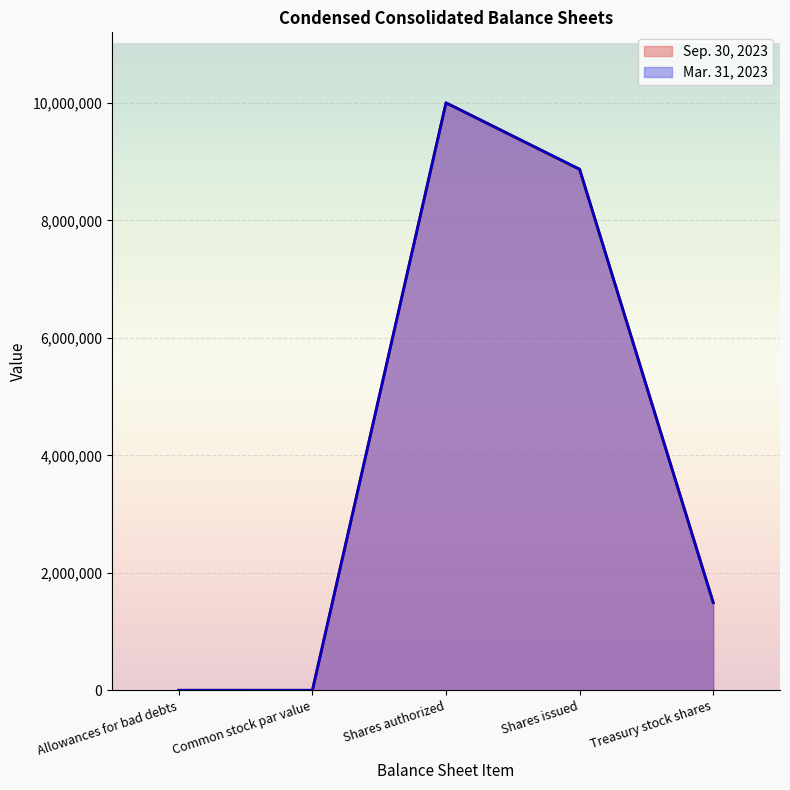

Which series has the largest total across all categories?

Sep. 30, 2023